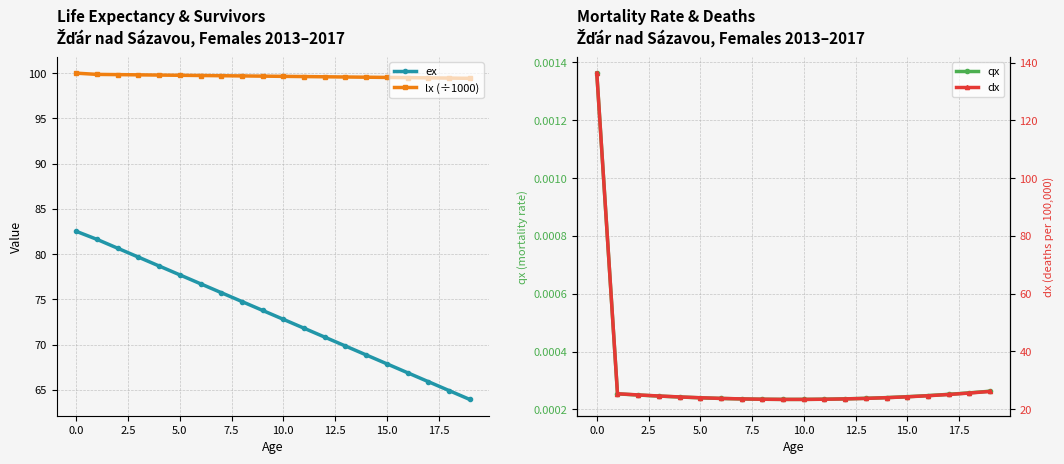

Between 14 and 13, which is larger?

13